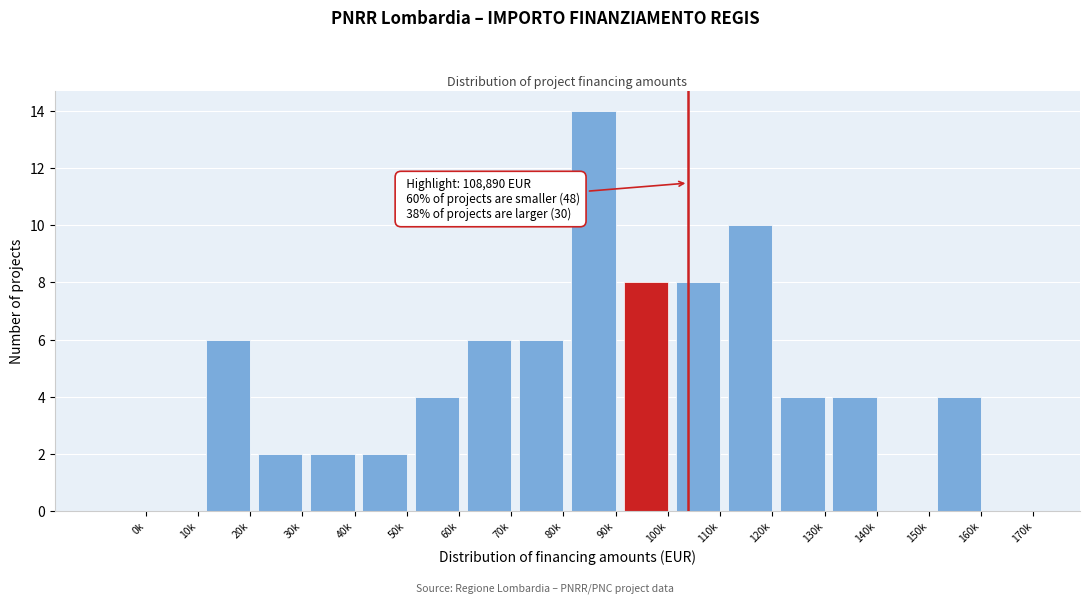

Reading left to right, transcribe all the data shown in this chart.

0k=0	10k=0	20k=6	30k=2	40k=2	50k=2	60k=4	70k=6	80k=6	90k=14	100k=8	110k=8	120k=10	130k=4	140k=4	150k=0	160k=4	170k=0